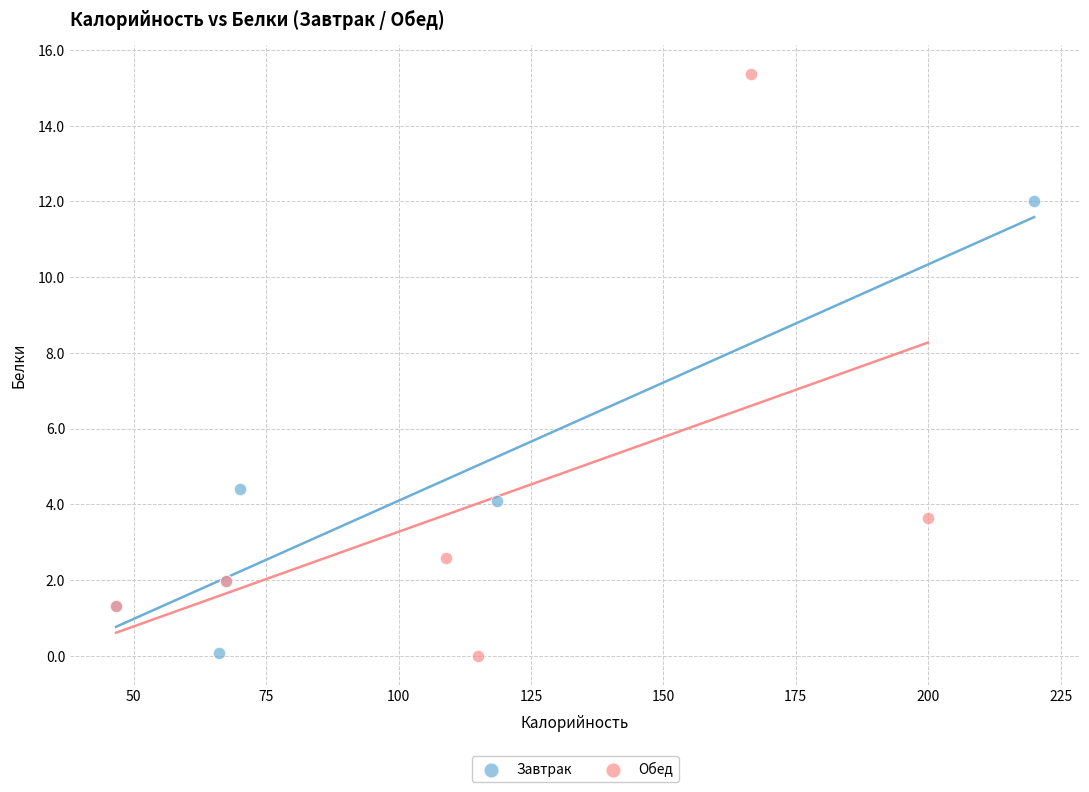

Which series reaches the maximum Y coordinate?

Обед